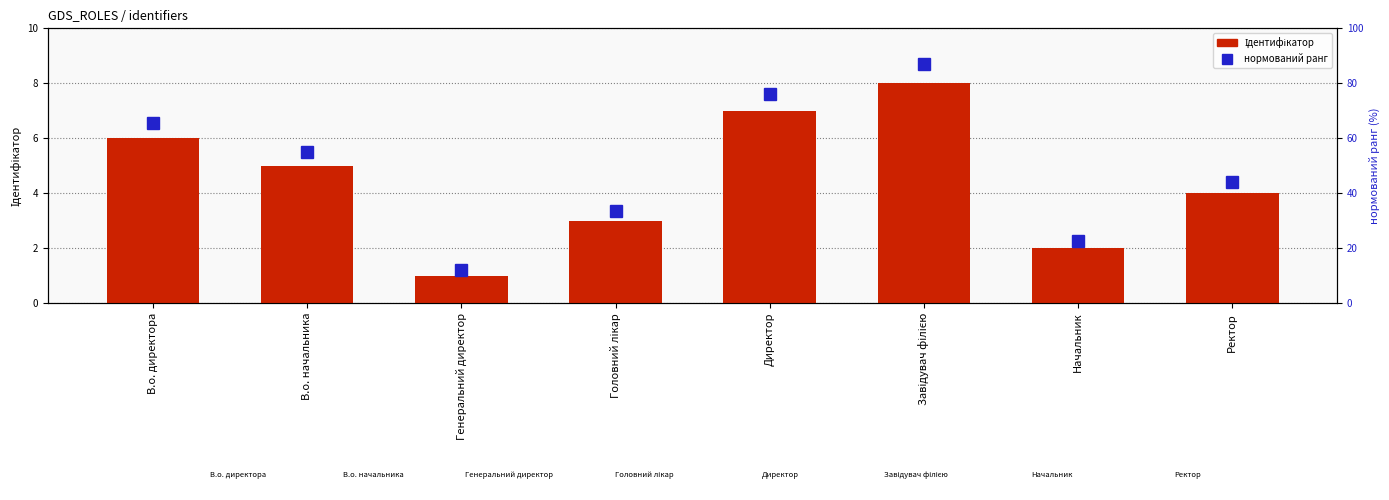

The value of Ідентифікатор at Директор is 2.7. True or false?

False